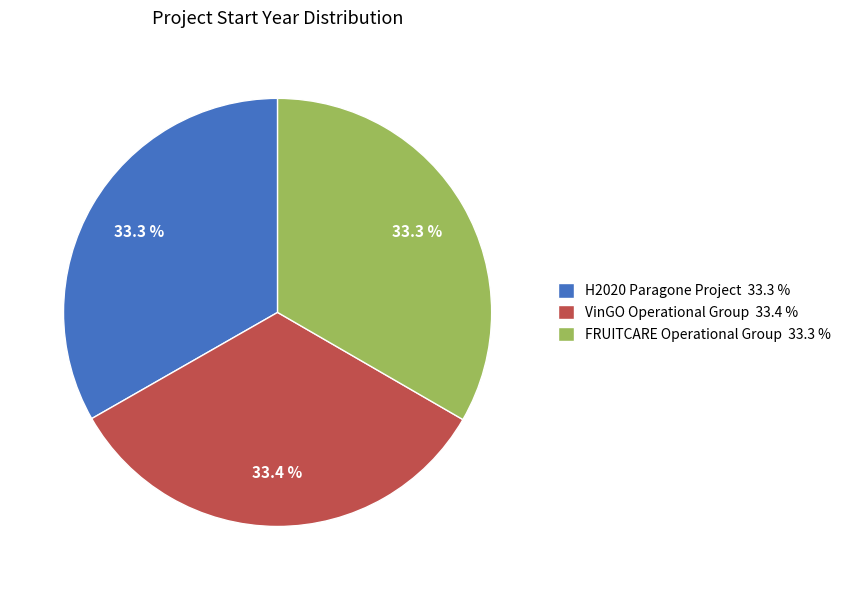

Is it true that H2020 Paragone Project is 38% of the pie?

False